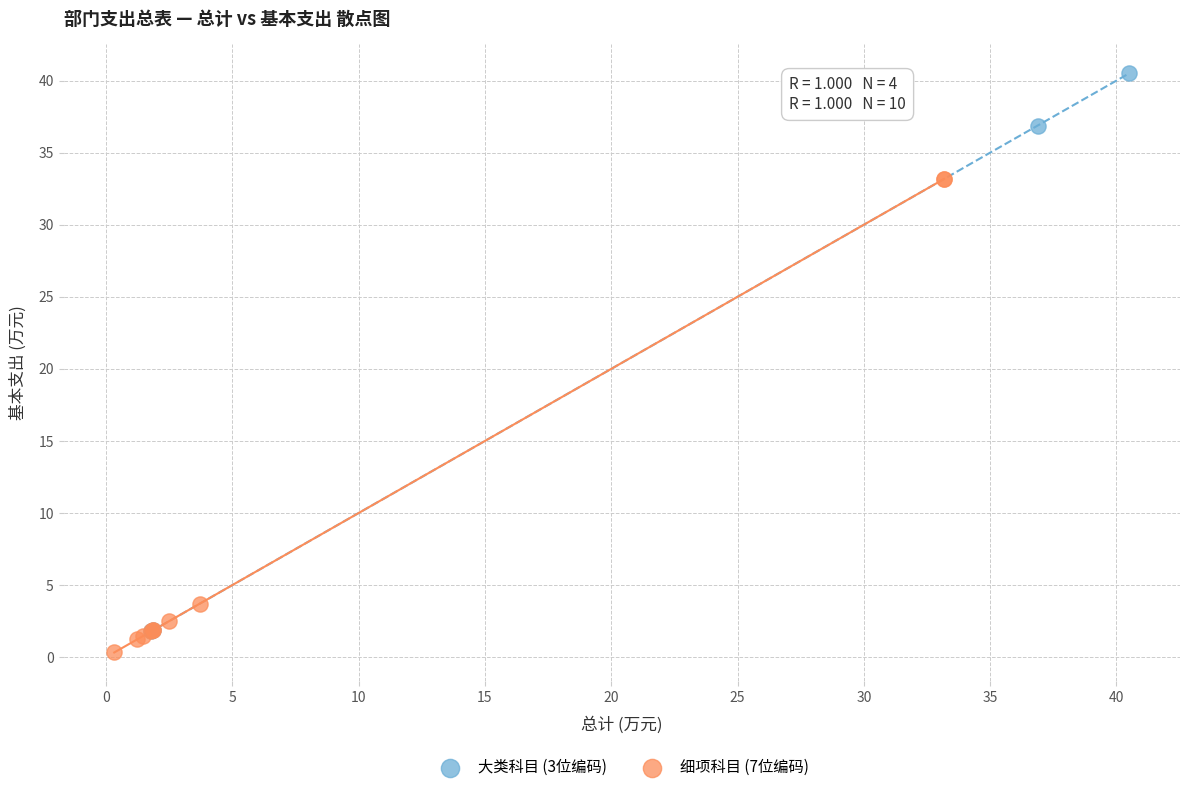

Which series has the widest spread of Y values?

大类科目 (3位编码)